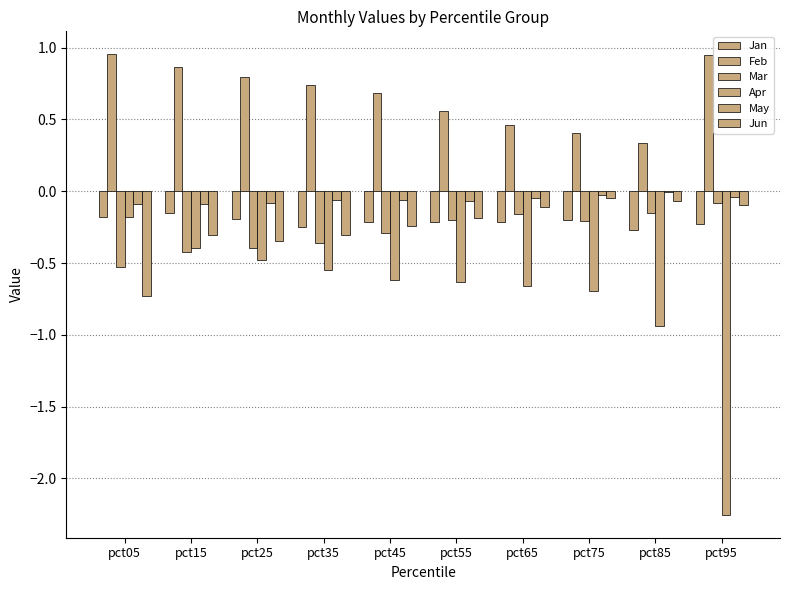

What is the difference between the second highest and second lowest values in the Jan series?

0.1